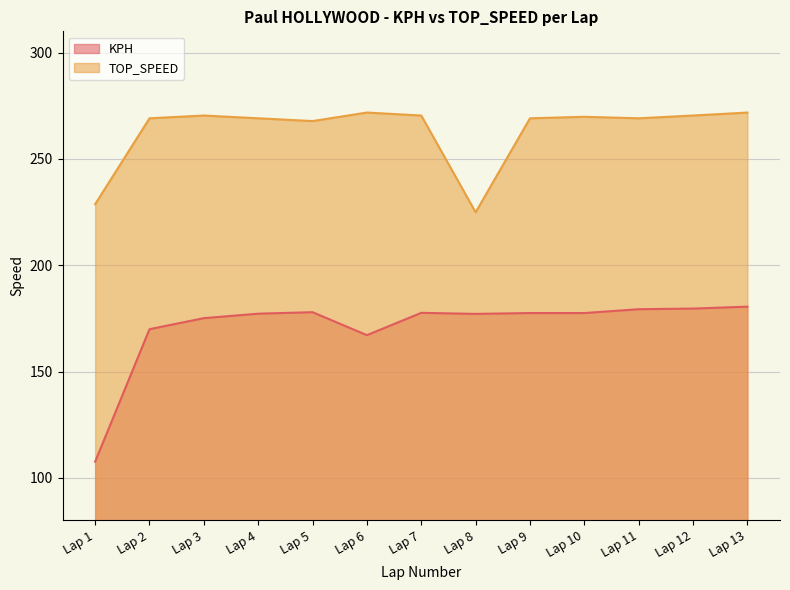

Where is the first local minimum for KPH?

Lap 6